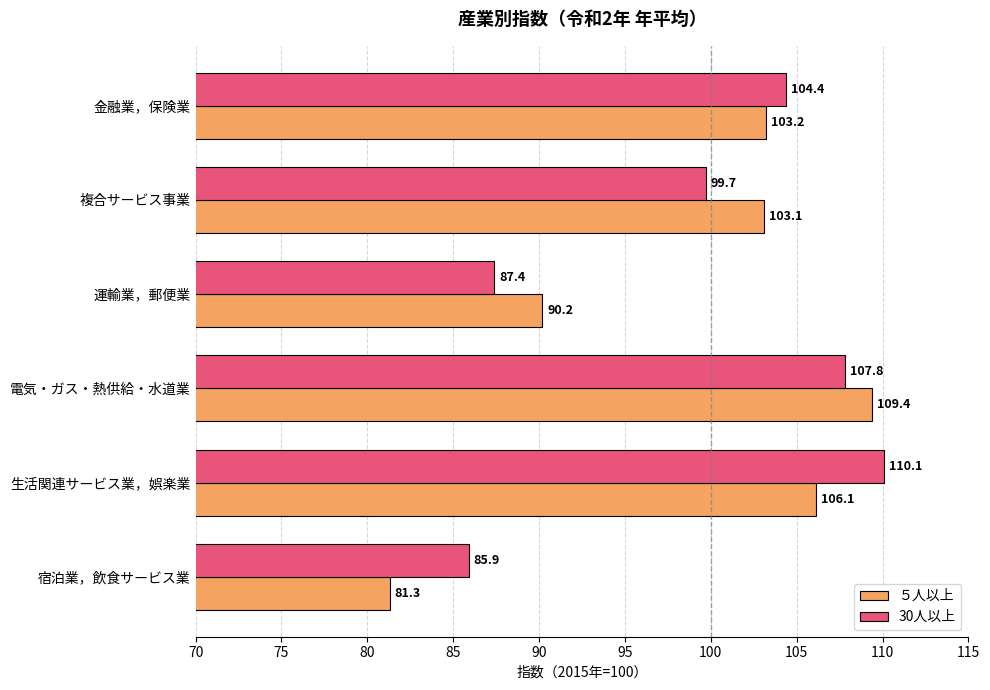

Is it true that ５人以上 equals 181.5 at 金融業，保険業?

False